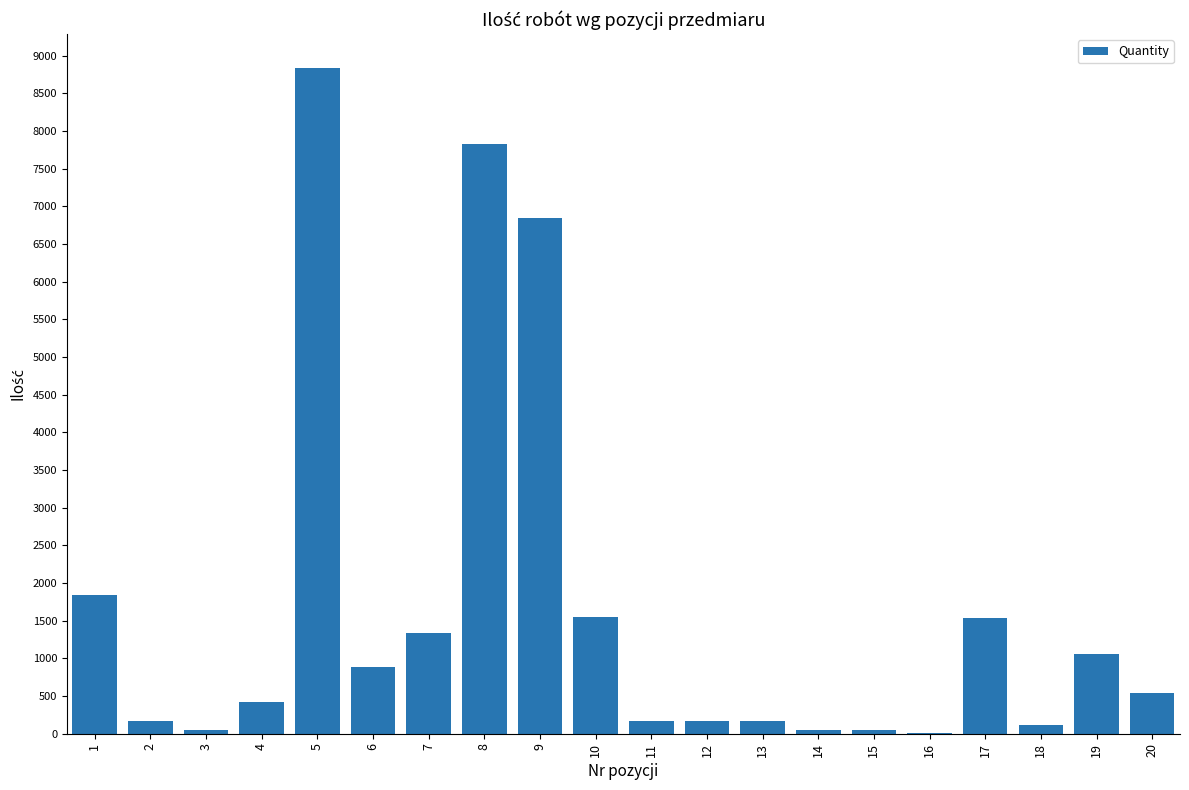

Between 18 and 5, which is larger?

5